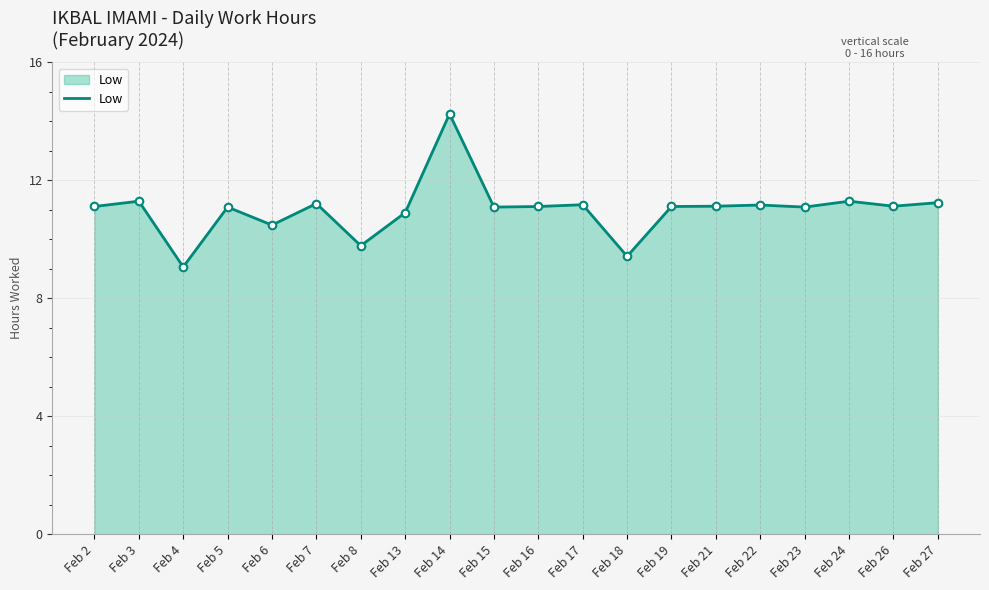

What is the change in value from Feb 23 to Feb 24?

+0.2